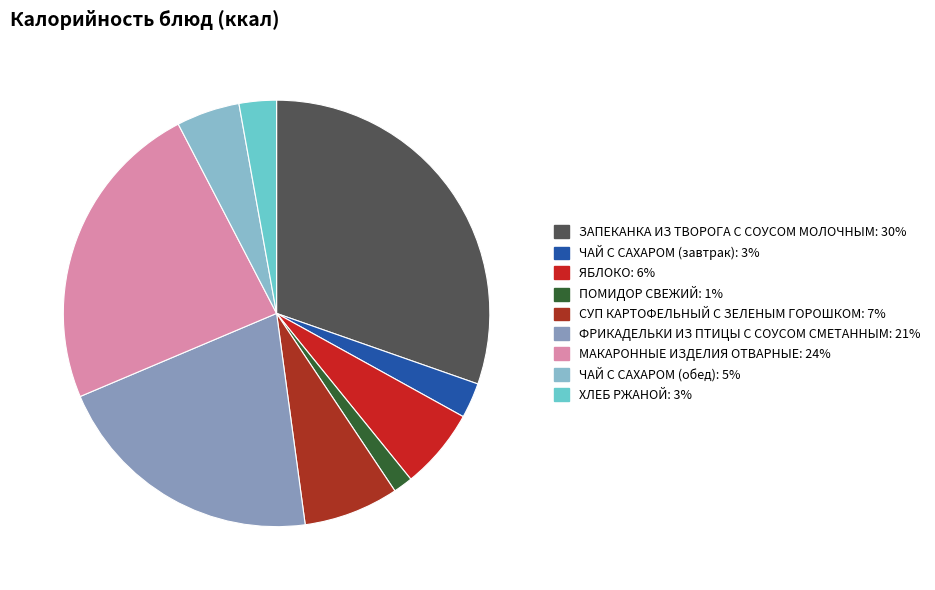

To the nearest percent, what portion does ХЛЕБ РЖАНОЙ represent?

3%